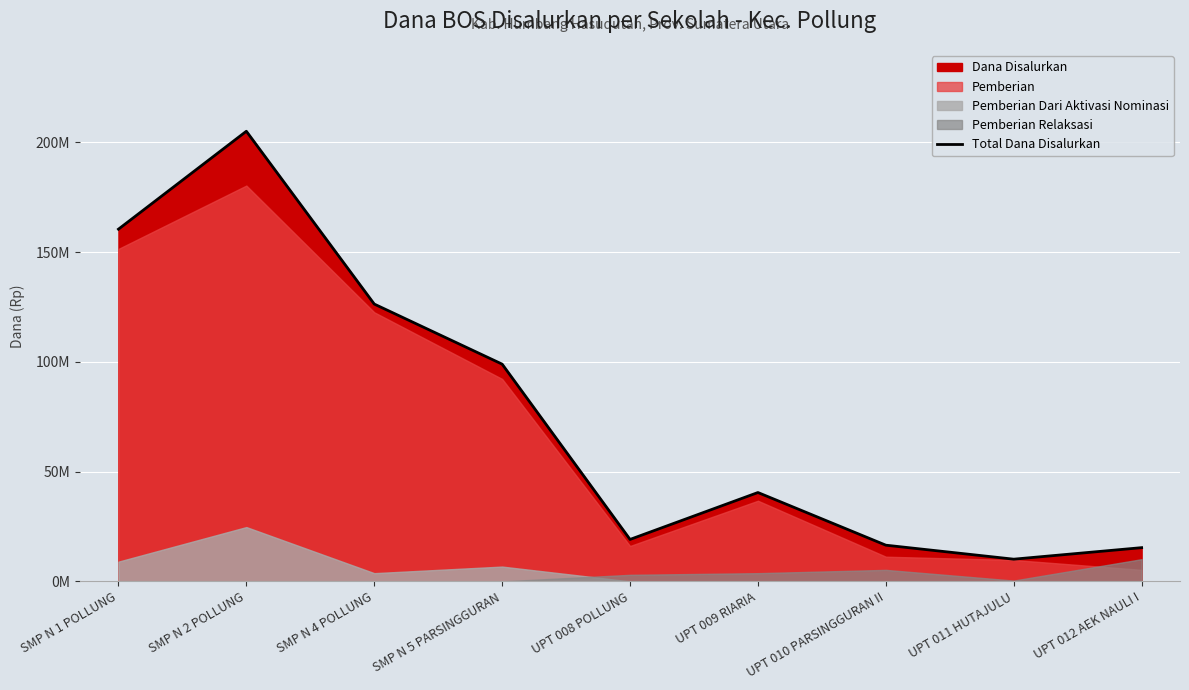

Which has a higher value, UPT 012 AEK NAULI I or UPT 011 HUTAJULU?

UPT 012 AEK NAULI I